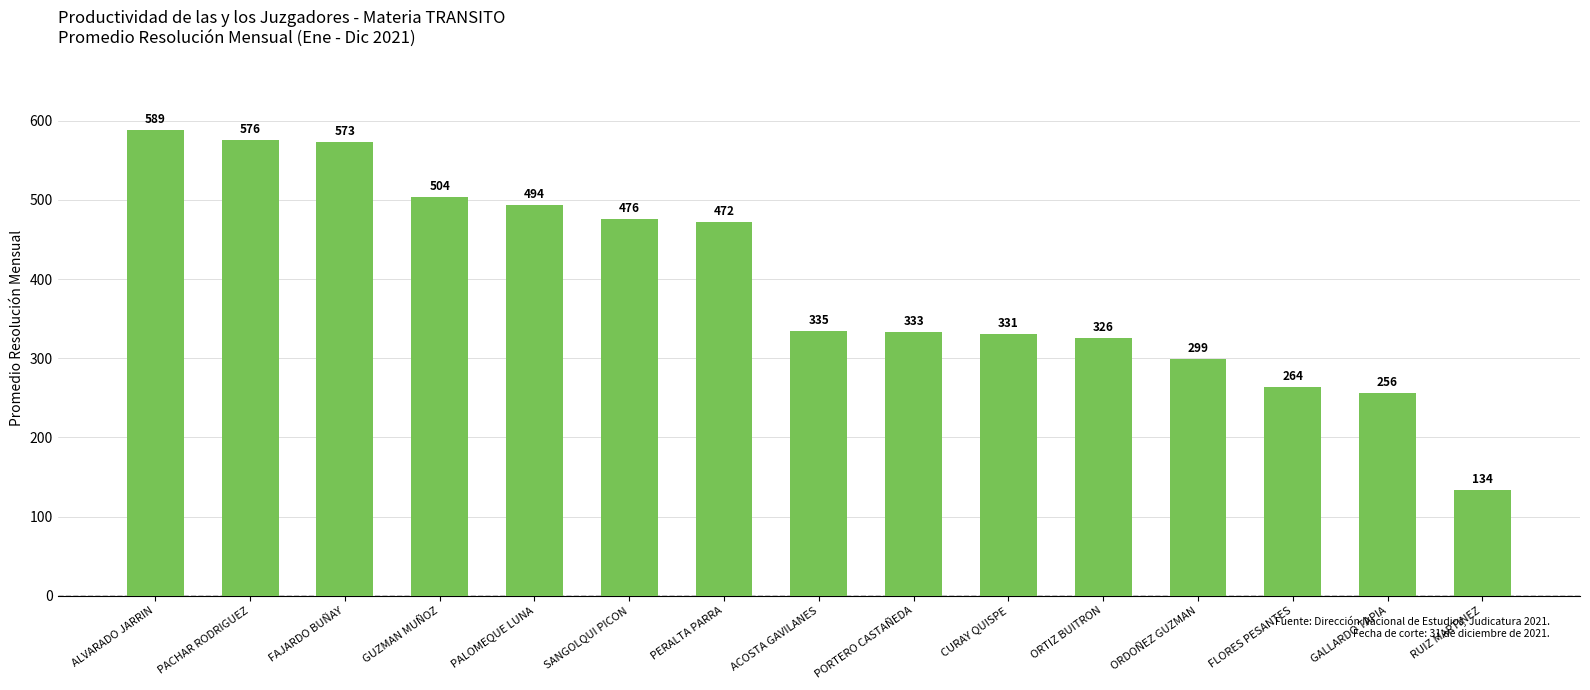

What position from the left is FLORES PESANTES?

13